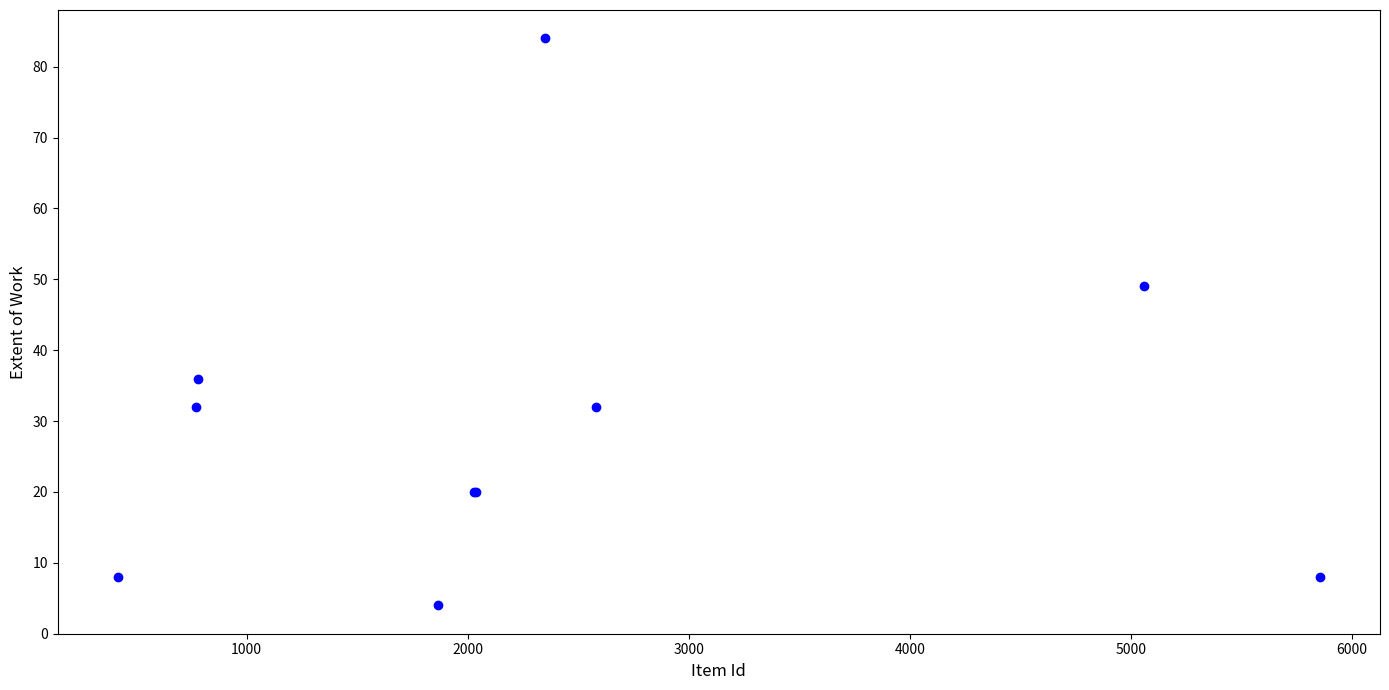

What Y value in the scatter plot is closest to 44?

49